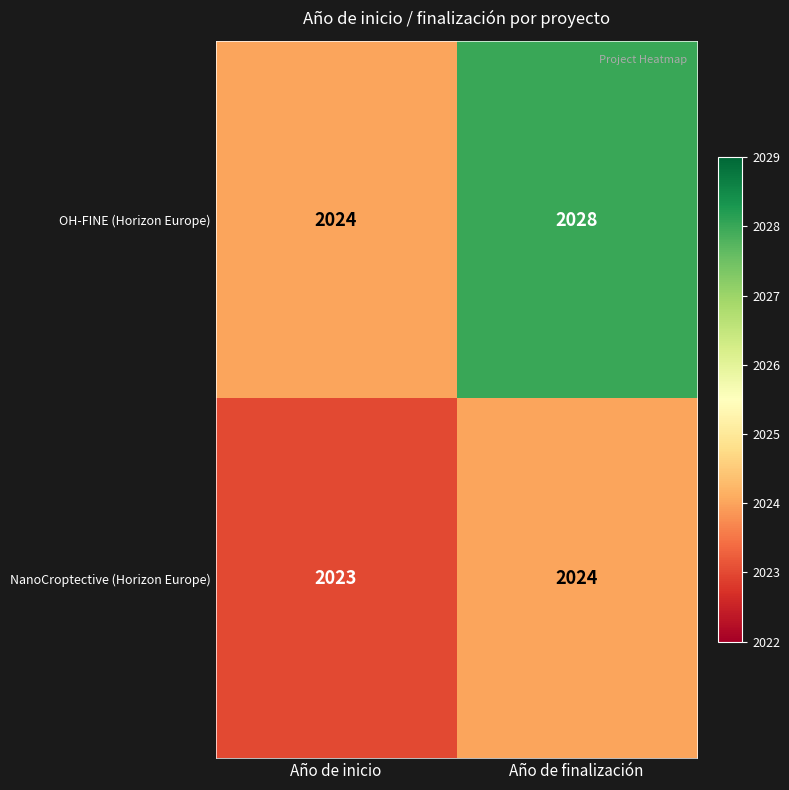

Count the number of data series in this chart.

2